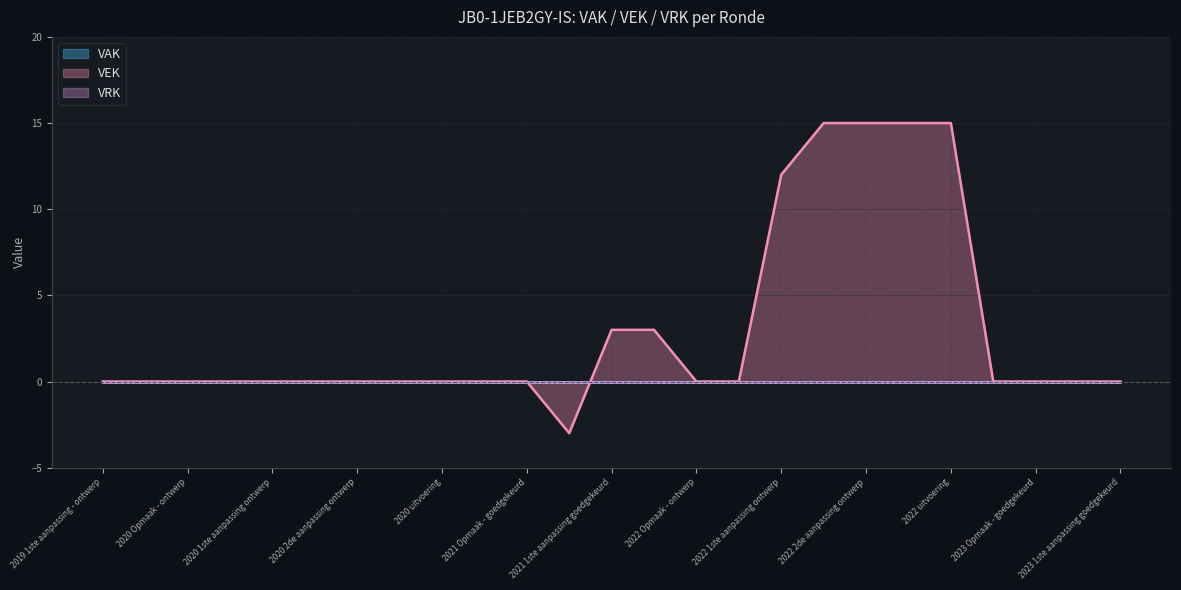

Does the chart display data point markers on the line(s)?

No